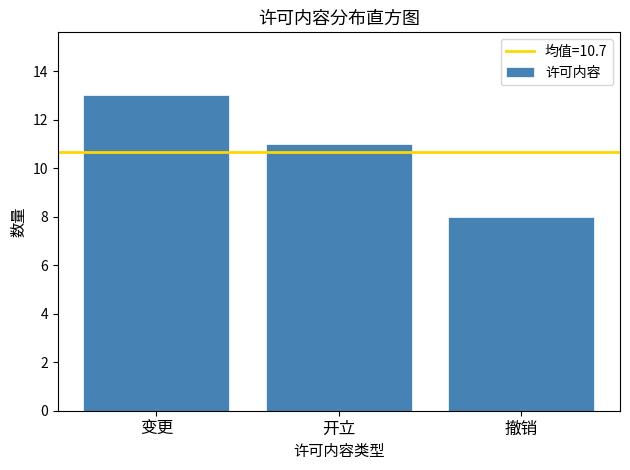

Reading left to right, transcribe all the data shown in this chart.

13	11	8